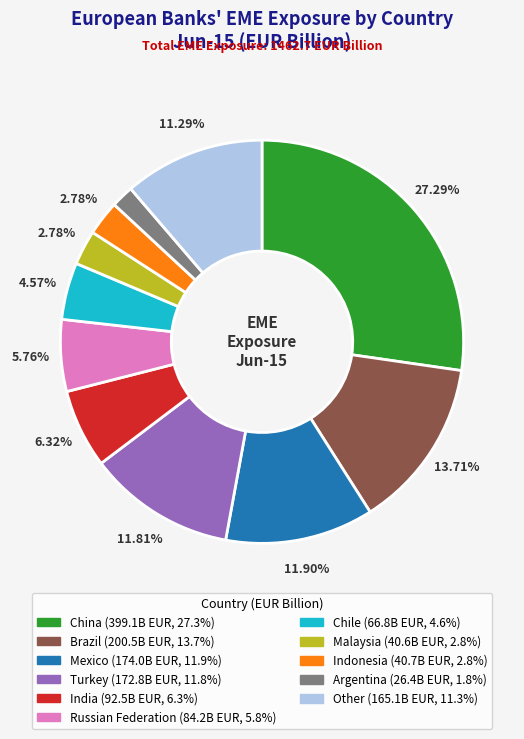

What is the largest slice in the pie chart?

China